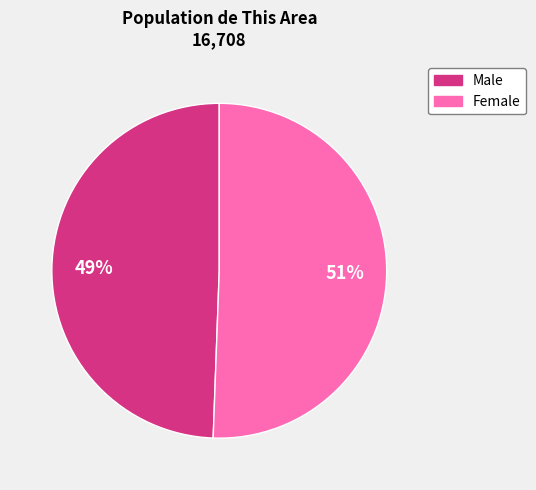

True or false: Female accounts for 39% of the total.

False